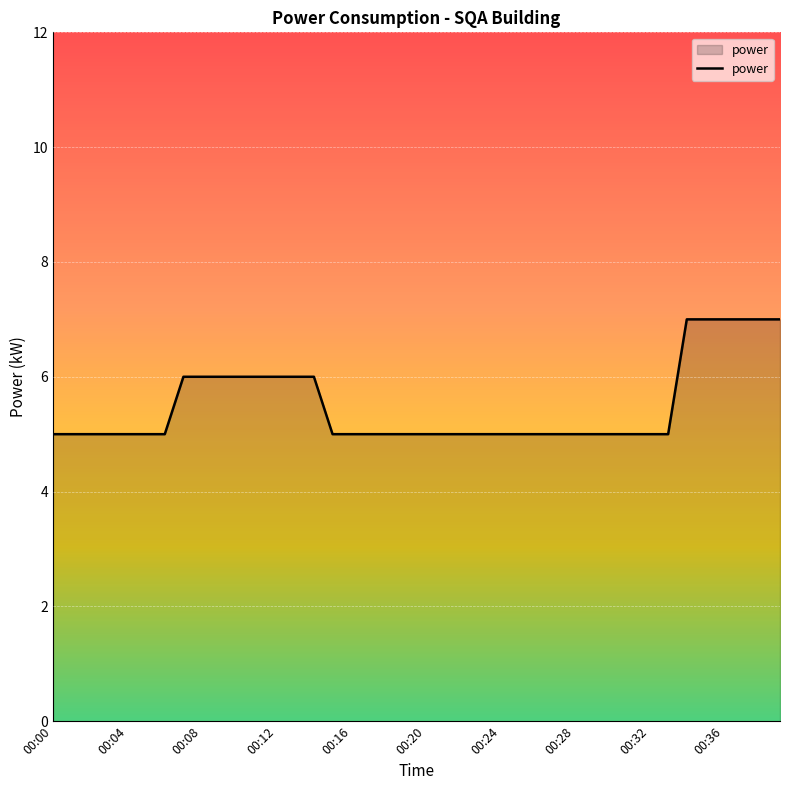

What is the greatest value displayed?

7